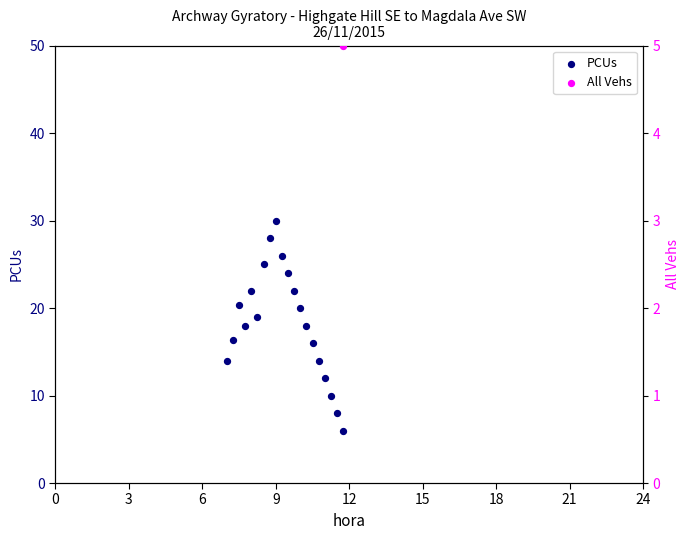

Which series reaches the minimum Y coordinate?

All Vehs